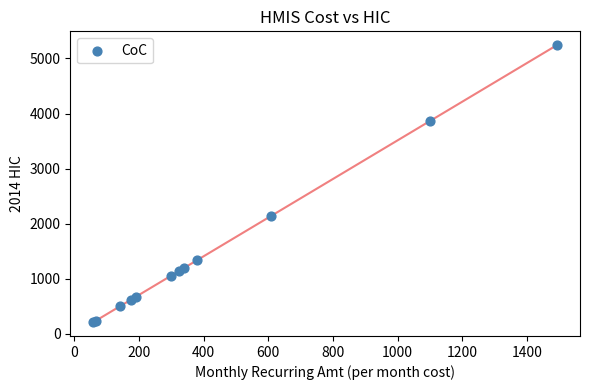

What Y value in the scatter plot is closest to 2725?

2138